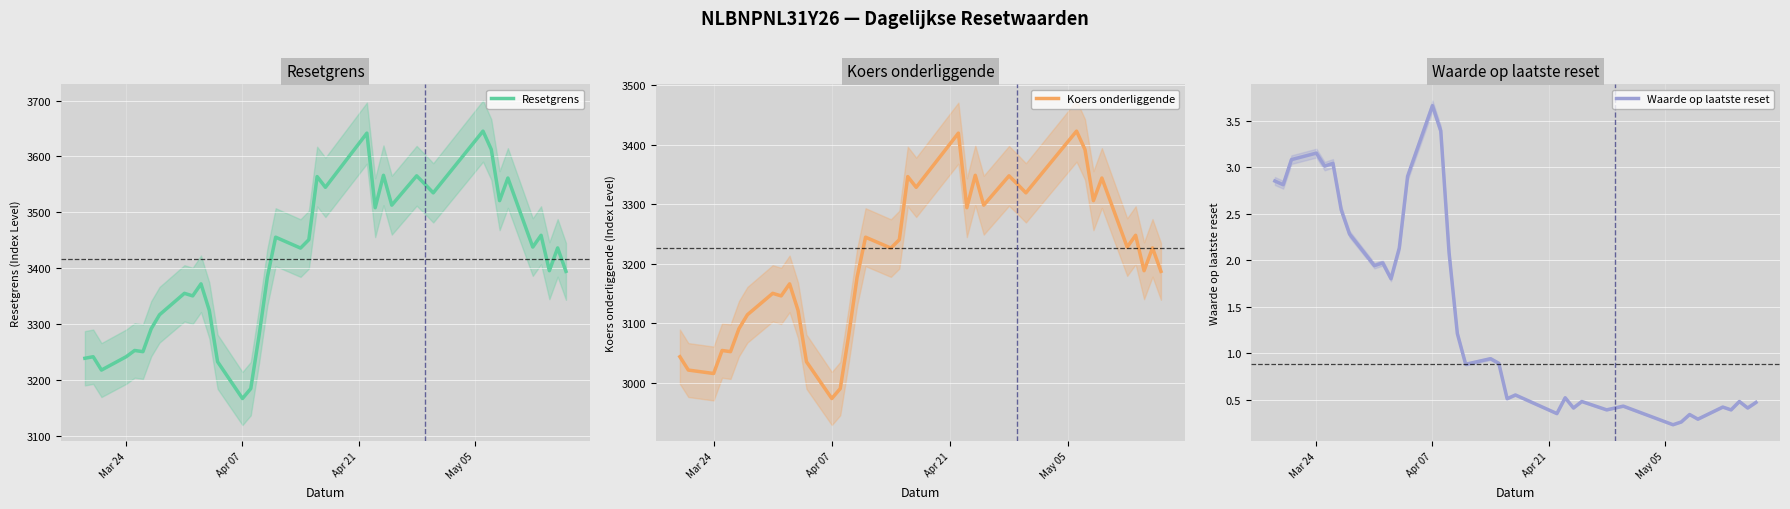

What is the minimum value for Resetgrens?

3166.9